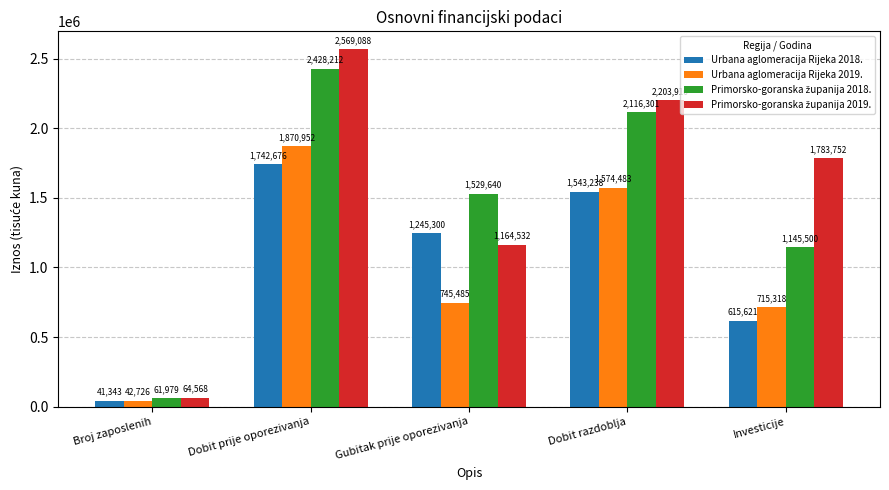

What is the minimum value shown in the chart?

41343.0